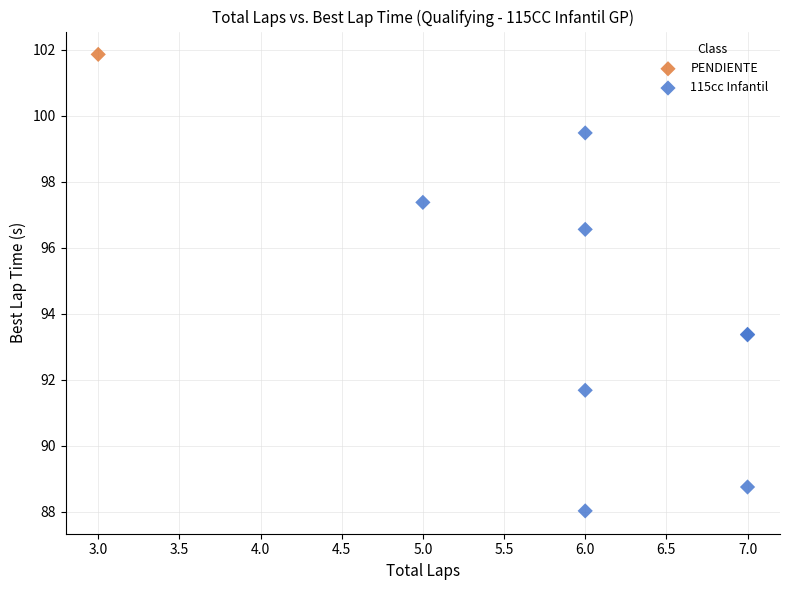

What are all the series names shown in the legend?

115cc Infantil, PENDIENTE